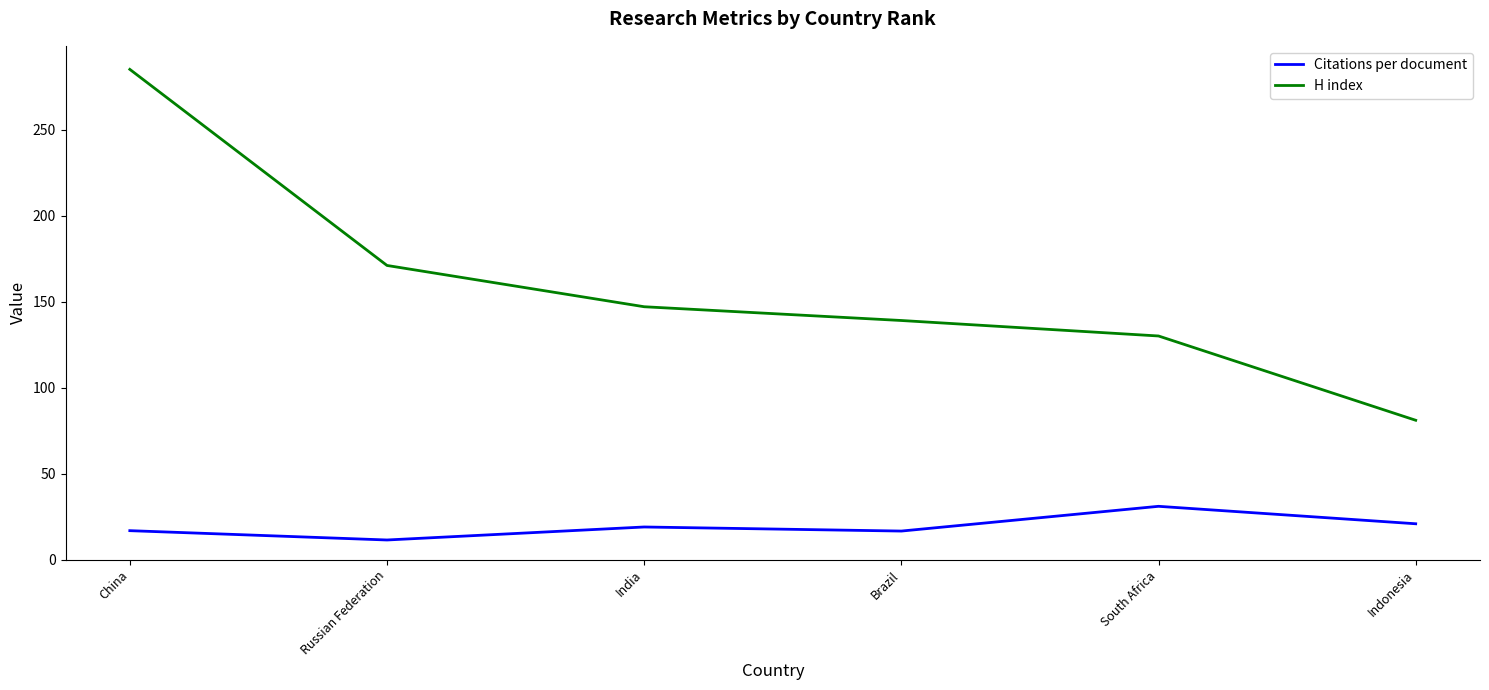

Which series has the largest total across all categories?

H index